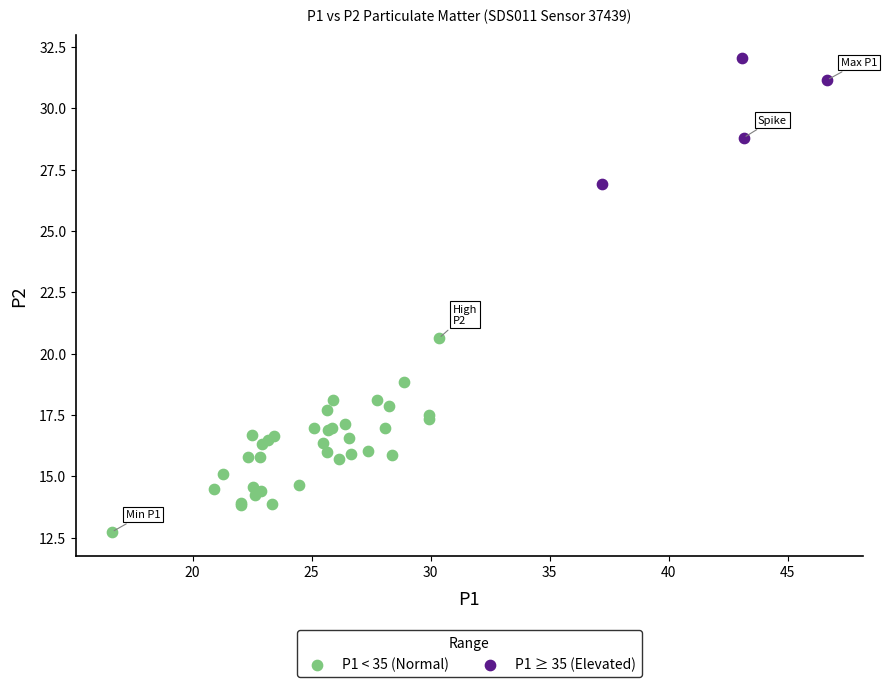

Which series has the largest Y range (max minus min)?

P1 < 35 (Normal)